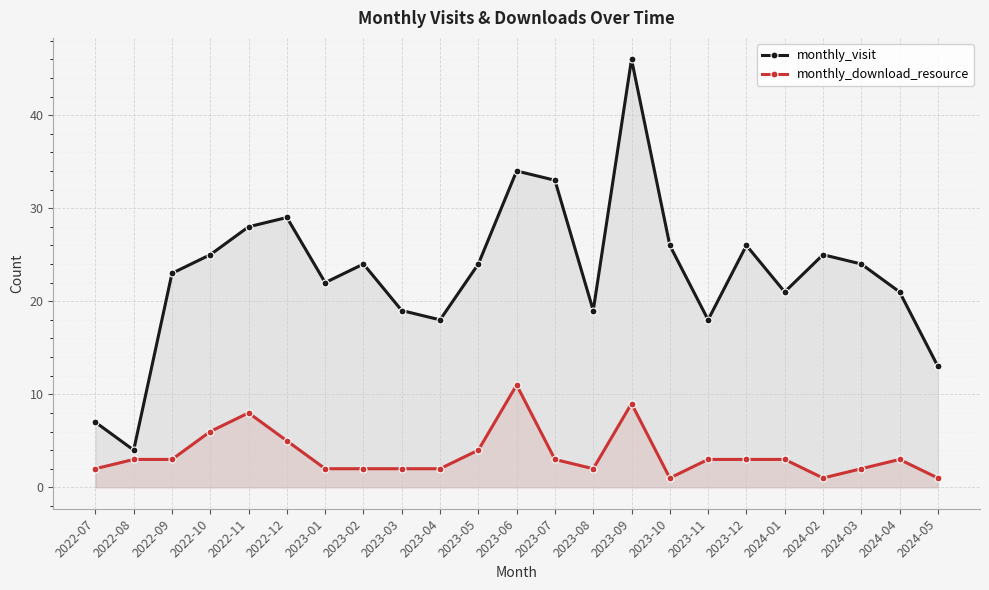

Rank the series by their average value, from highest to lowest.

monthly_visit, monthly_download_resource